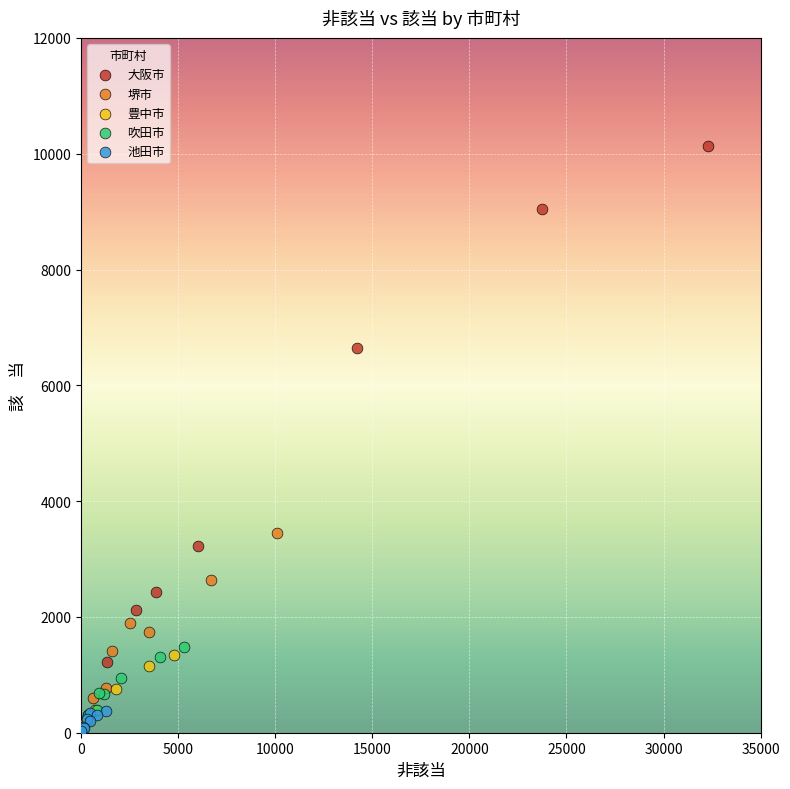

Which series reaches the maximum Y coordinate?

大阪市